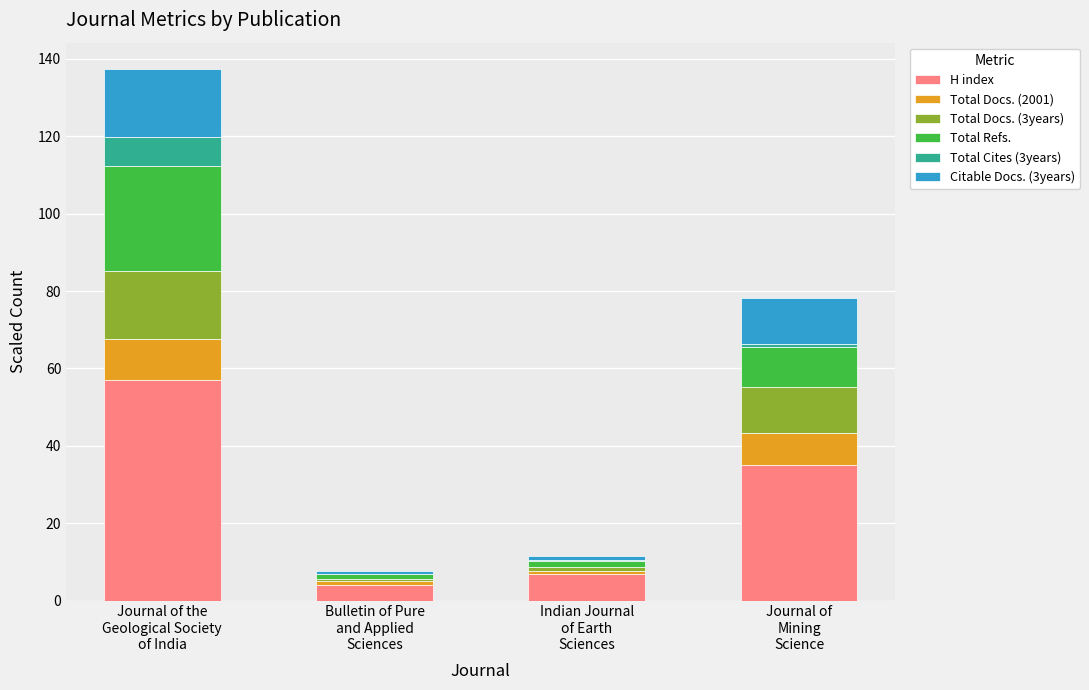

What is the highest value of the H index series?

57.0